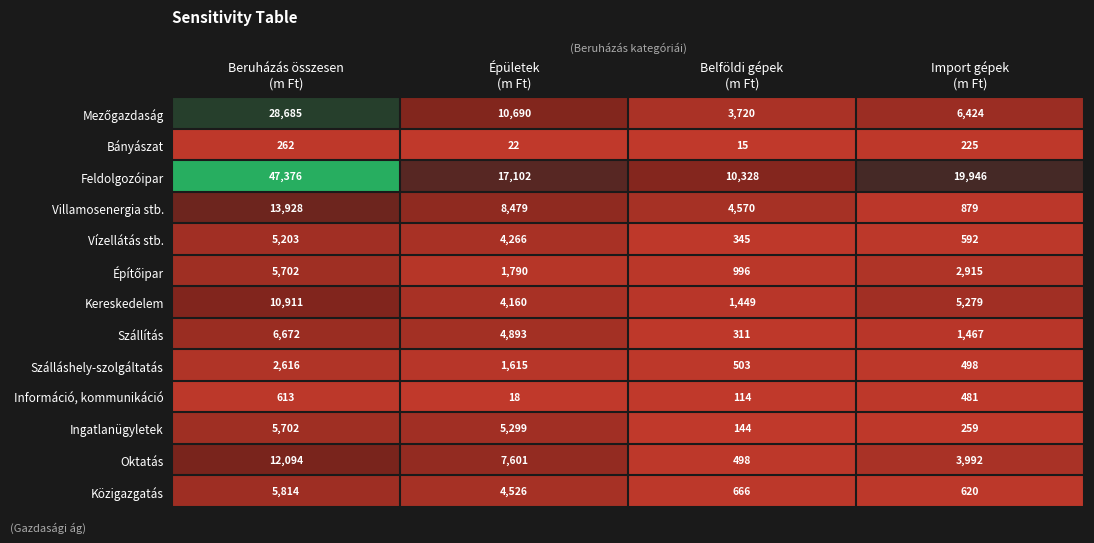

What is the minimum value shown in the chart?

15